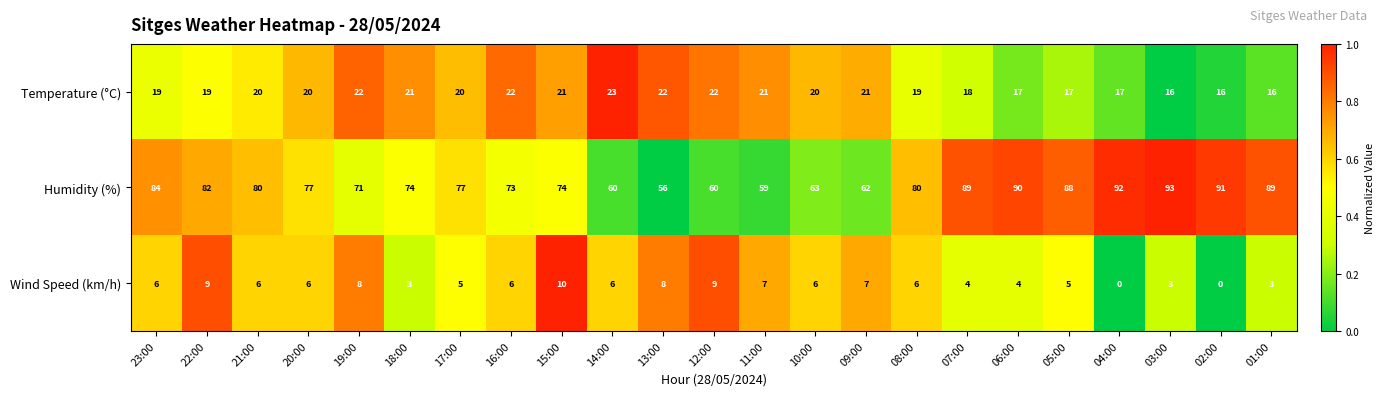

How many Wind Speed (km/h) values are between 4 and 7?

13